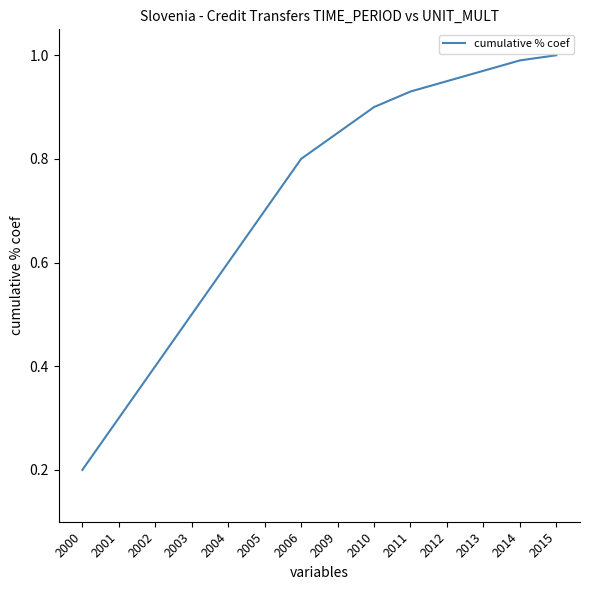

Which has a higher value, 2005 or 2010?

2010